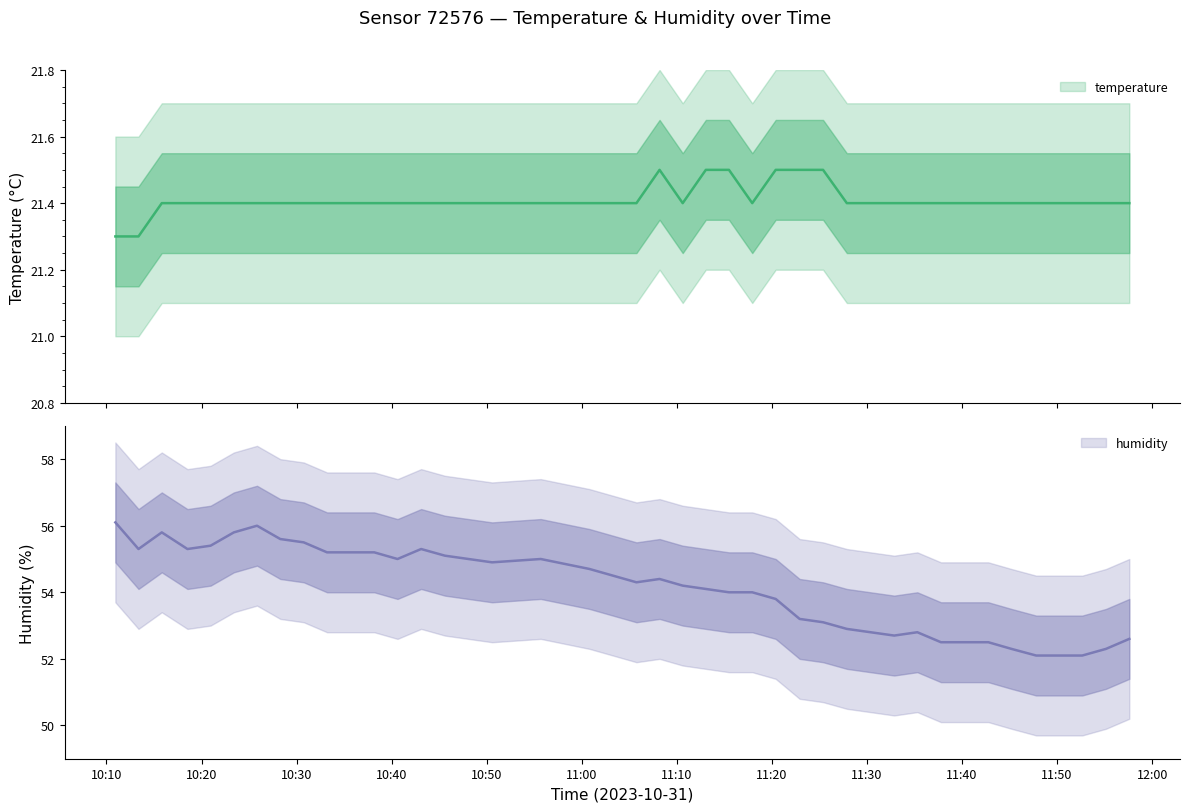

Where is the first local minimum for temperature?

11:10